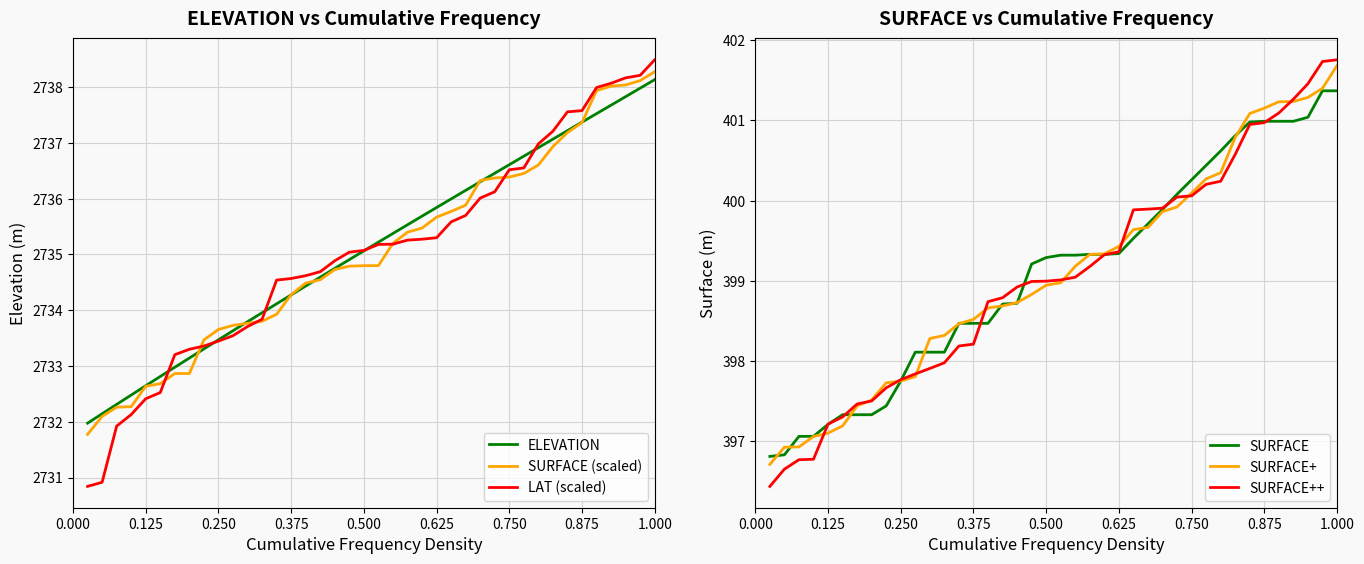

The value of SURFACE (scaled) at 0.875 is 2737.4. True or false?

True